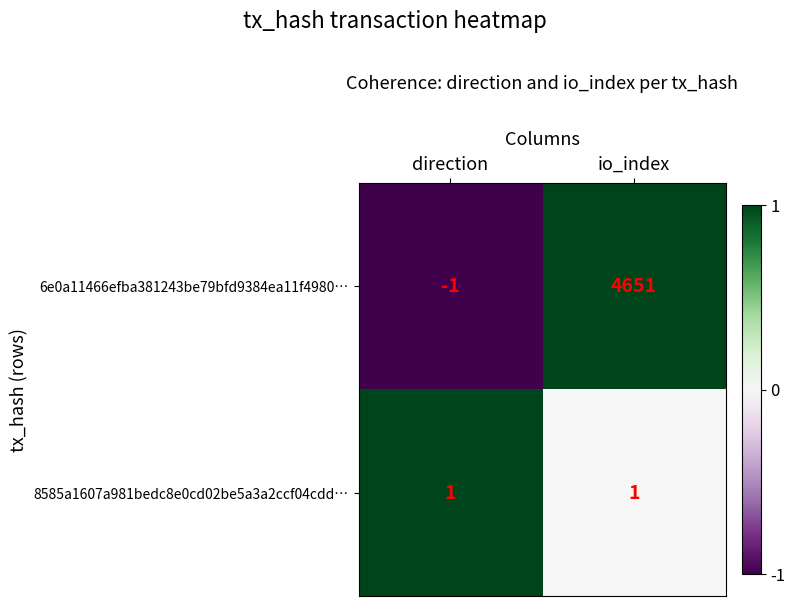

Which series has the largest range (max minus min)?

6e0a11466efba381243be79bfd9384ea11f4980…